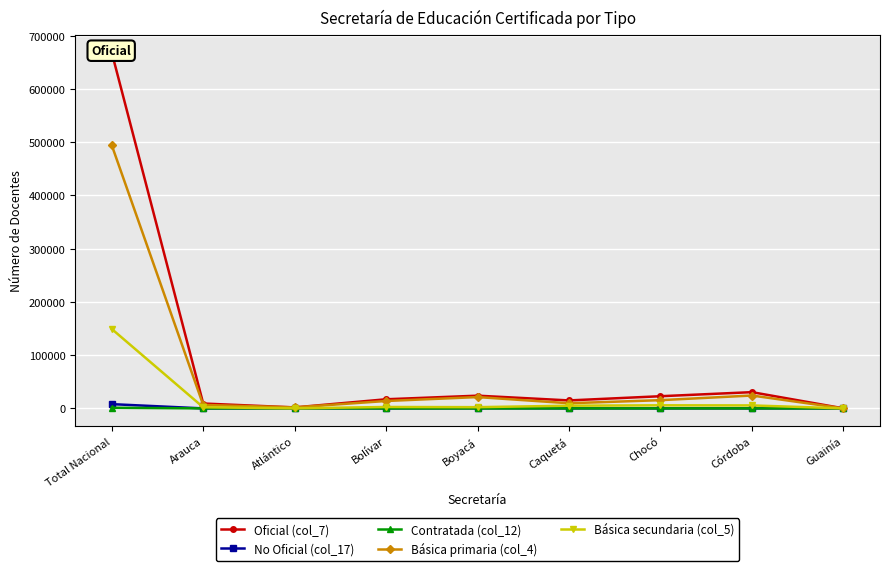

Reading left to right, list all the values displayed in this chart.

Oficial (col_7): 668777	9174	1856	17151	23904	14971	22882	30523	97
No Oficial (col_17): 7991	0	205	0	153	0	0	0	0
Contratada (col_12): 1204	0	85	0	0	0	0	3	0
Básica primaria (col_4): 494542	6468	1951	13906	21267	9672	15470	24197	66
Básica secundaria (col_5): 149250	2119	112	2661	2317	5046	5806	5597	31